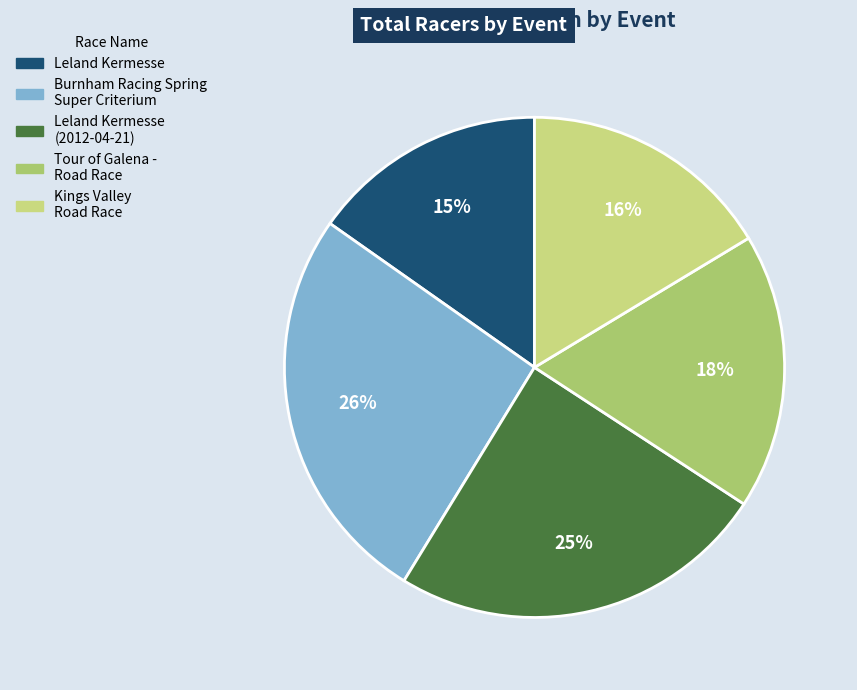

How many segments does this pie chart have?

5